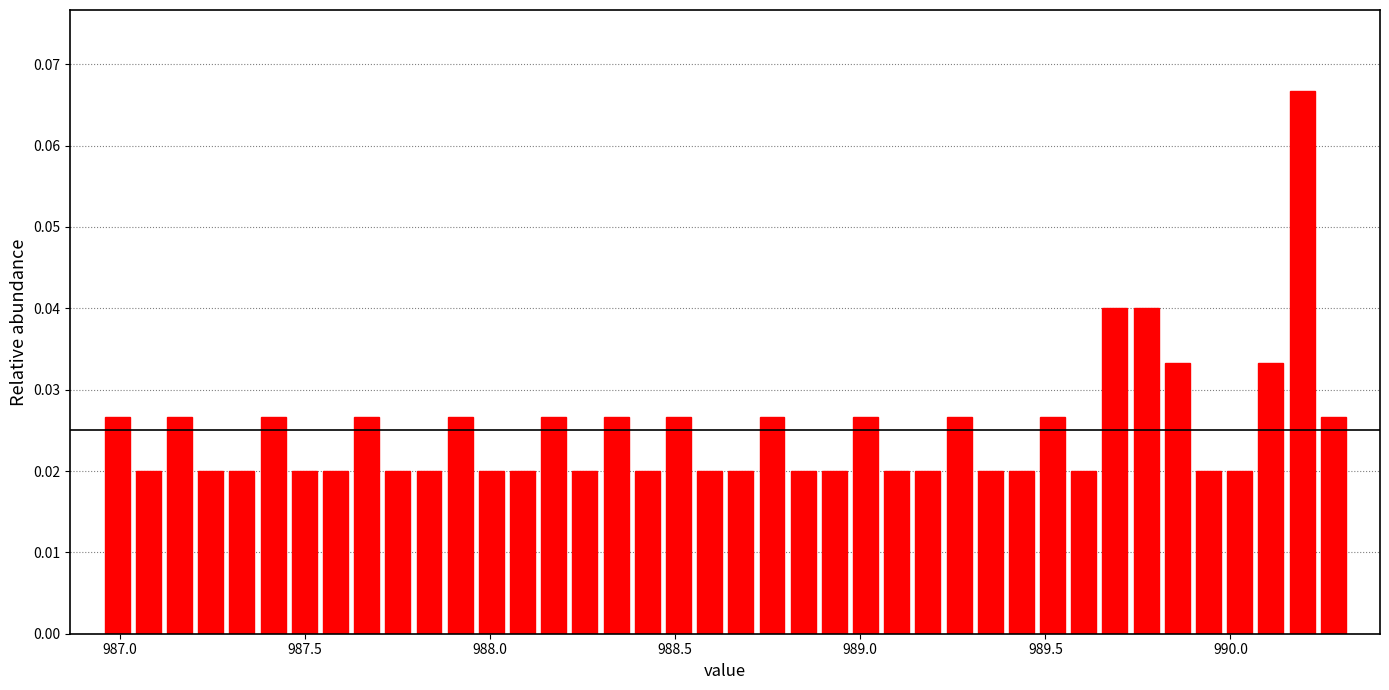

Read against the x-axis, roughly where is the centre of the tallest bar?

990.20